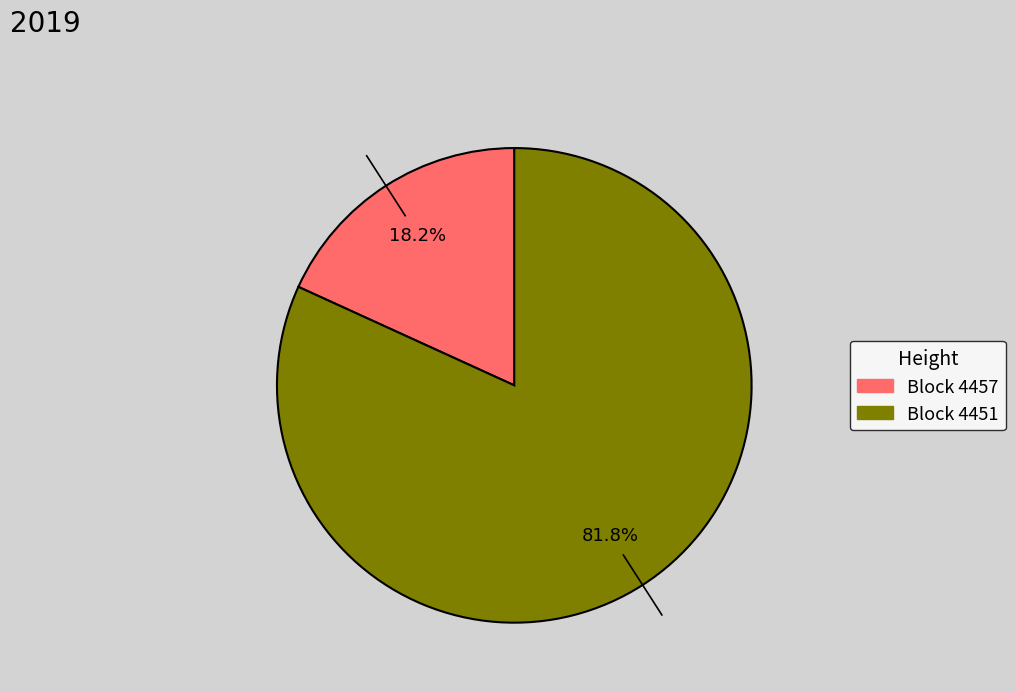

Does any single category account for the majority?

Yes